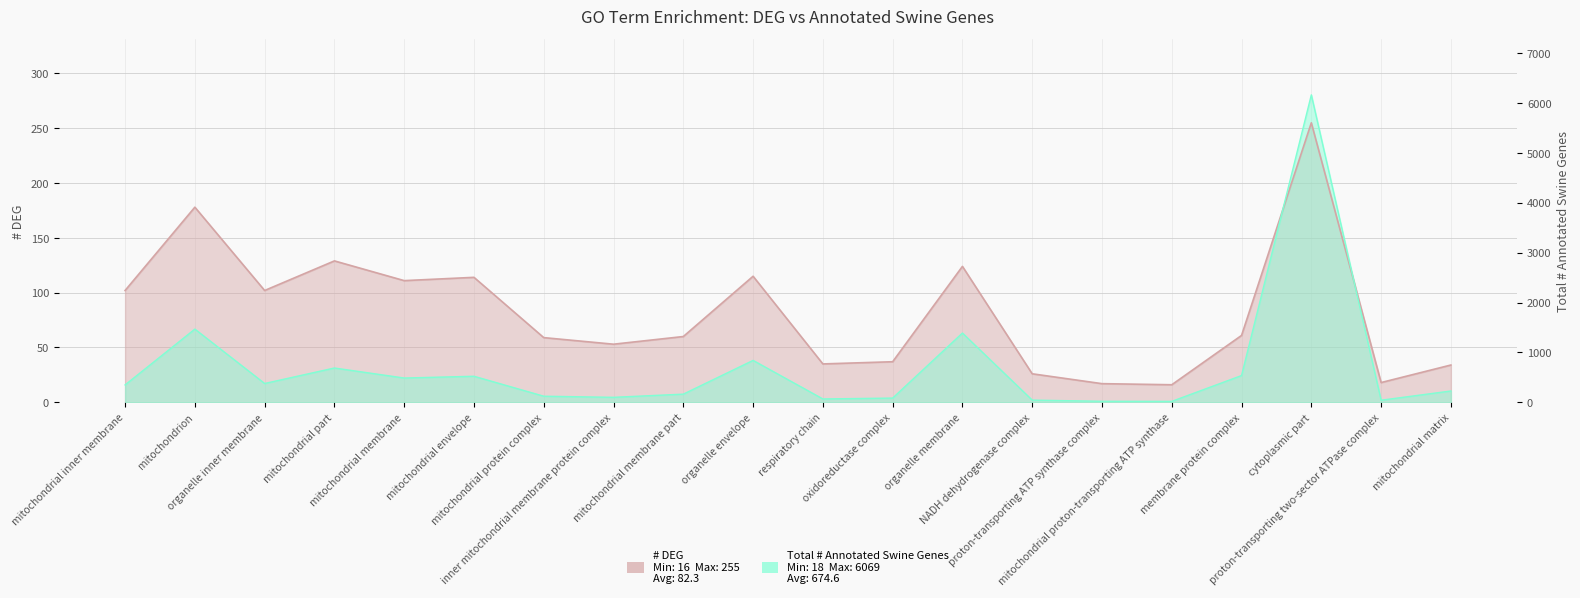

True or false: Total # Annotated Swine Genes has a value of 6.6 at mitochondrial envelope.

False